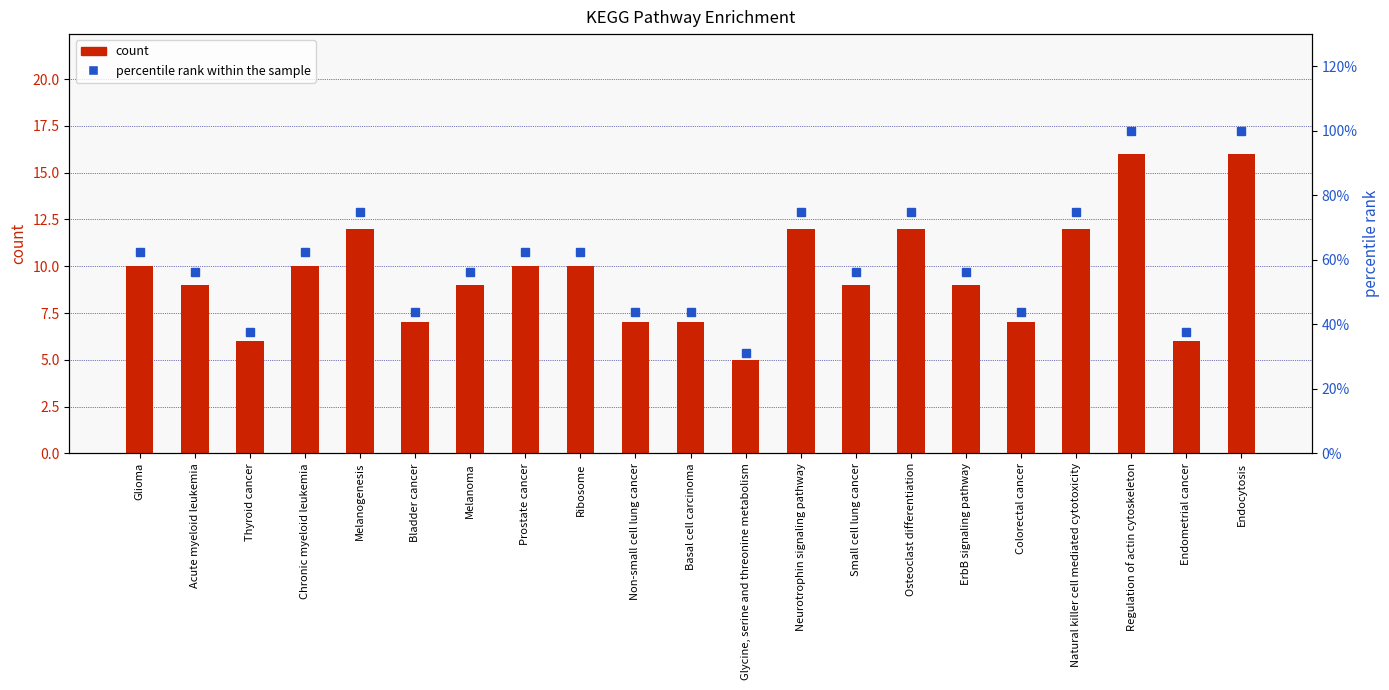

Reading left to right, transcribe all the data shown in this chart.

Gene Count: Glioma=10.0	Acute myeloid leukemia=9.0	Thyroid cancer=6.0	Chronic myeloid leukemia=10.0	Melanogenesis=12.0	Bladder cancer=7.0	Melanoma=9.0	Prostate cancer=10.0	Ribosome=10.0	Non-small cell lung cancer=7.0	Basal cell carcinoma=7.0	Glycine, serine and threonine metabolism=5.0	Neurotrophin signaling pathway=12.0	Small cell lung cancer=9.0	Osteoclast differentiation=12.0	ErbB signaling pathway=9.0	Colorectal cancer=7.0	Natural killer cell mediated cytotoxicity=12.0	Regulation of actin cytoskeleton=16.0	Endometrial cancer=6.0	Endocytosis=16.0
percentile rank within the sample: Glioma=62.5	Acute myeloid leukemia=56.2	Thyroid cancer=37.5	Chronic myeloid leukemia=62.5	Melanogenesis=75.0	Bladder cancer=43.8	Melanoma=56.2	Prostate cancer=62.5	Ribosome=62.5	Non-small cell lung cancer=43.8	Basal cell carcinoma=43.8	Glycine, serine and threonine metabolism=31.2	Neurotrophin signaling pathway=75.0	Small cell lung cancer=56.2	Osteoclast differentiation=75.0	ErbB signaling pathway=56.2	Colorectal cancer=43.8	Natural killer cell mediated cytotoxicity=75.0	Regulation of actin cytoskeleton=100.0	Endometrial cancer=37.5	Endocytosis=100.0